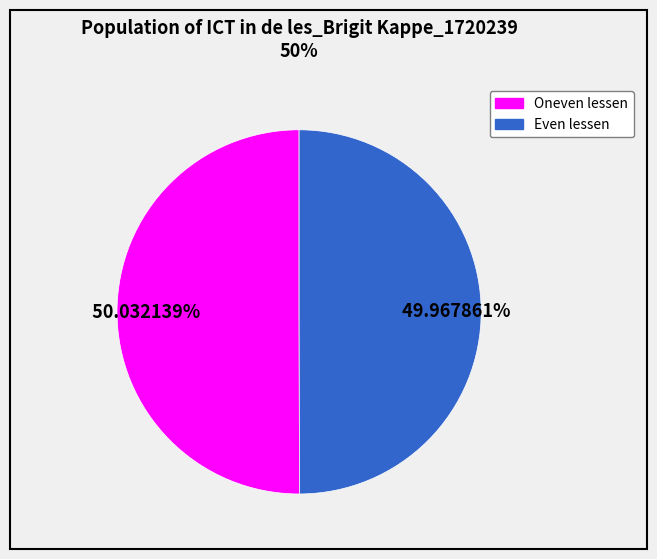

Is there any slice that represents more than half of the pie?

Yes